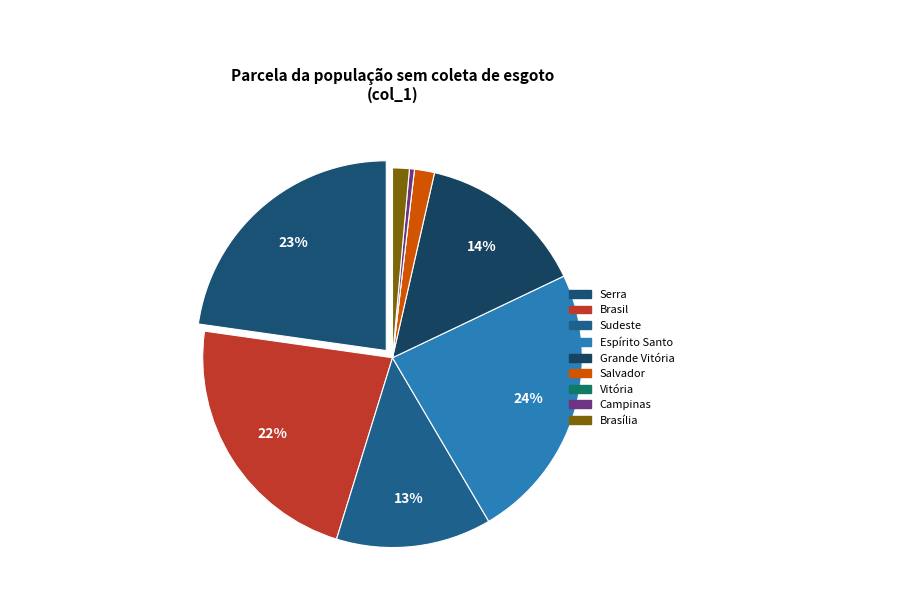

Which has a higher value, Grande Vitória or Brasília?

Grande Vitória